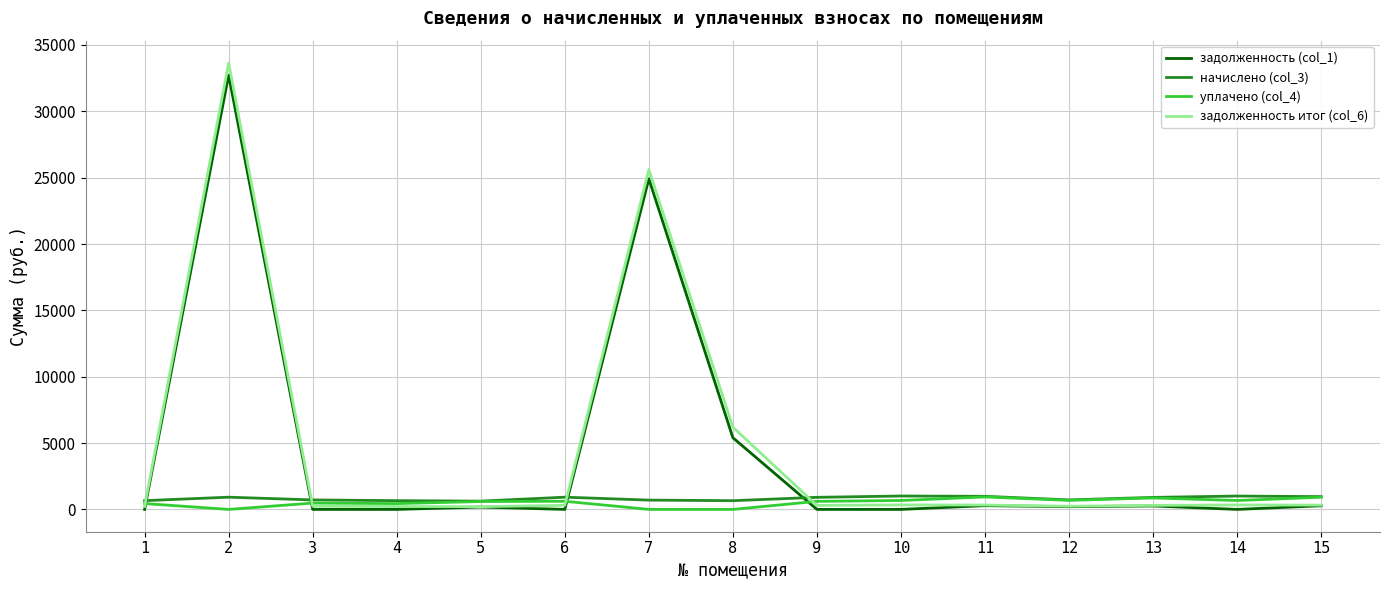

What is the total value across all series at 14?

2014.3